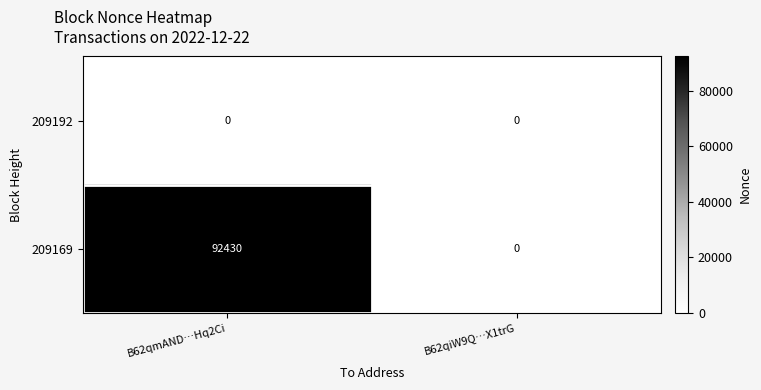

Which series has the largest total across all categories?

209169